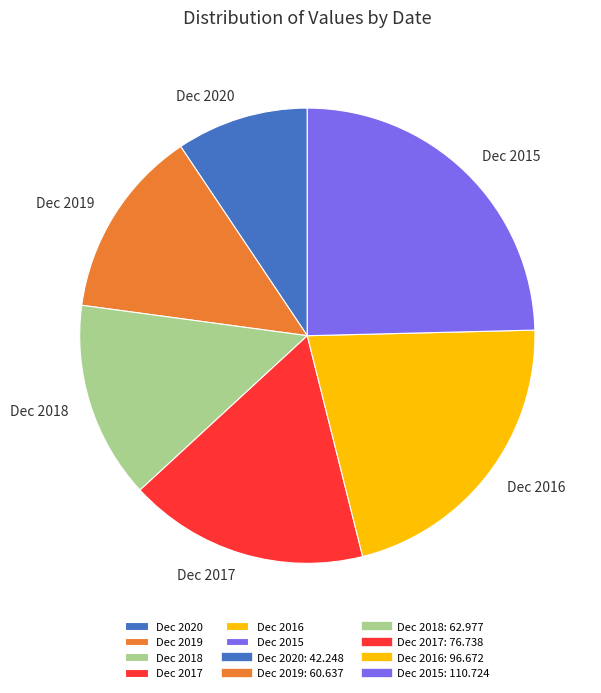

Is it true that Dec 2019 is 25% of the pie?

False